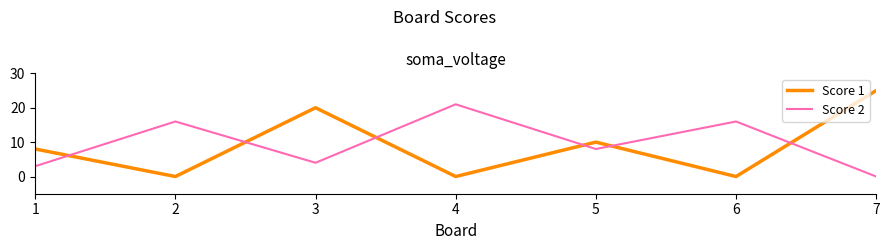

What are all the series names shown in the legend?

Score 1, Score 2